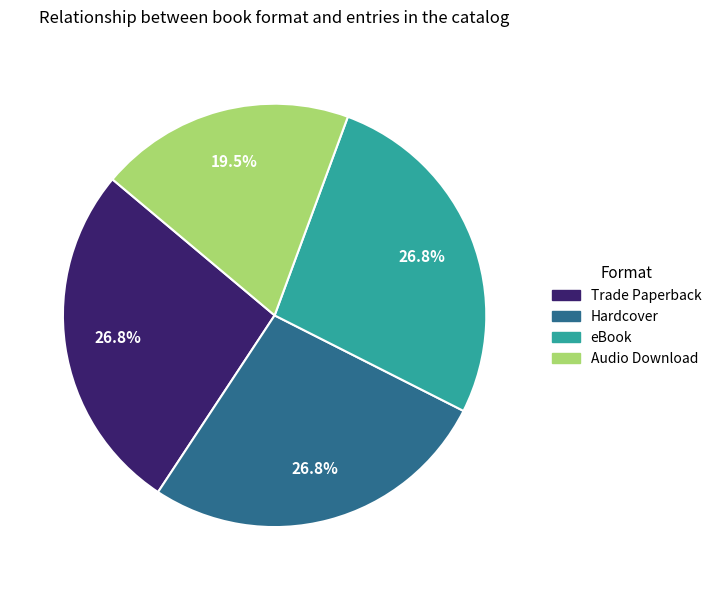

To the nearest percent, what is the difference between the eBook and Audio Download slice percentages?

7%